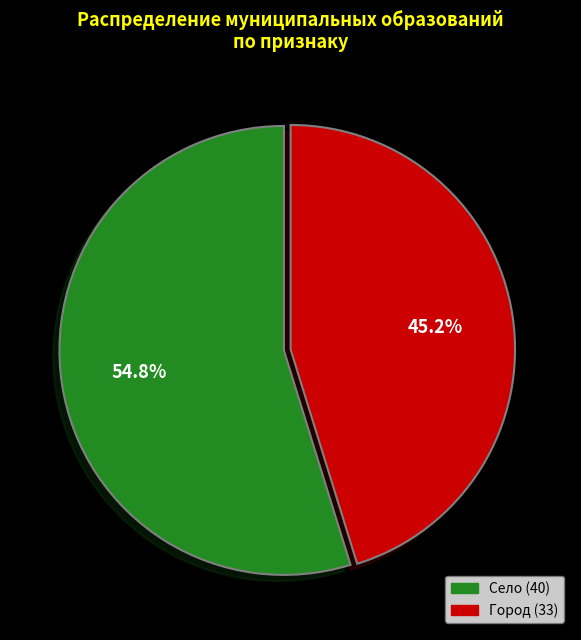

To the nearest percent, what is the average slice percentage?

50%